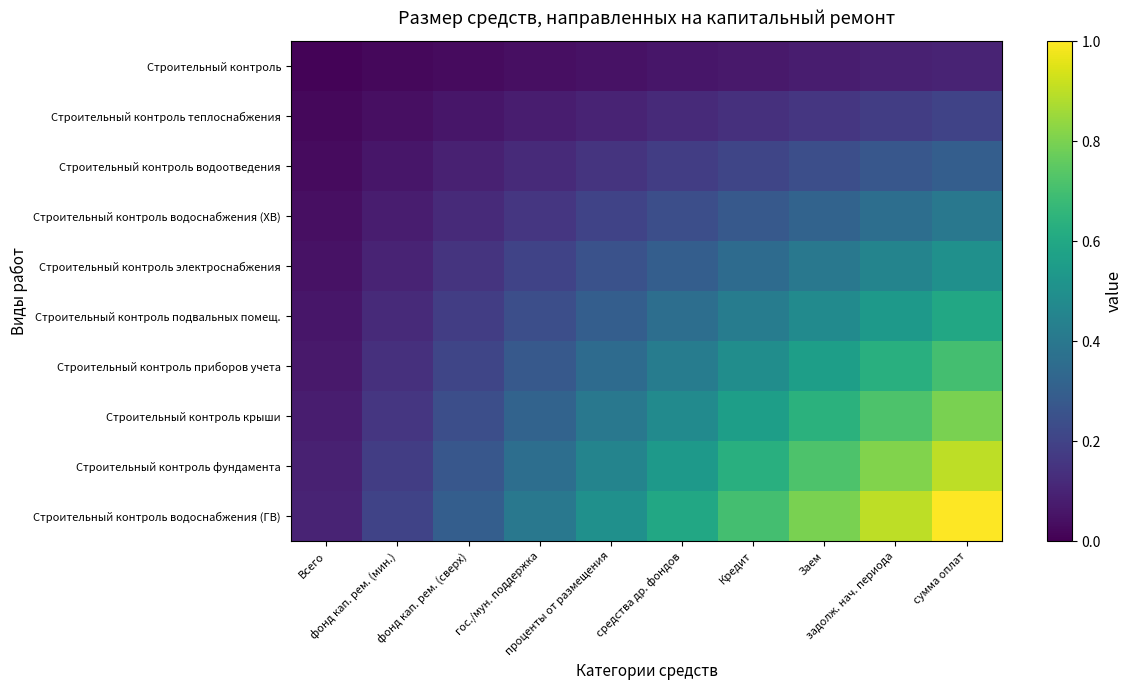

Which label corresponds to the smallest value in the chart?

Всего